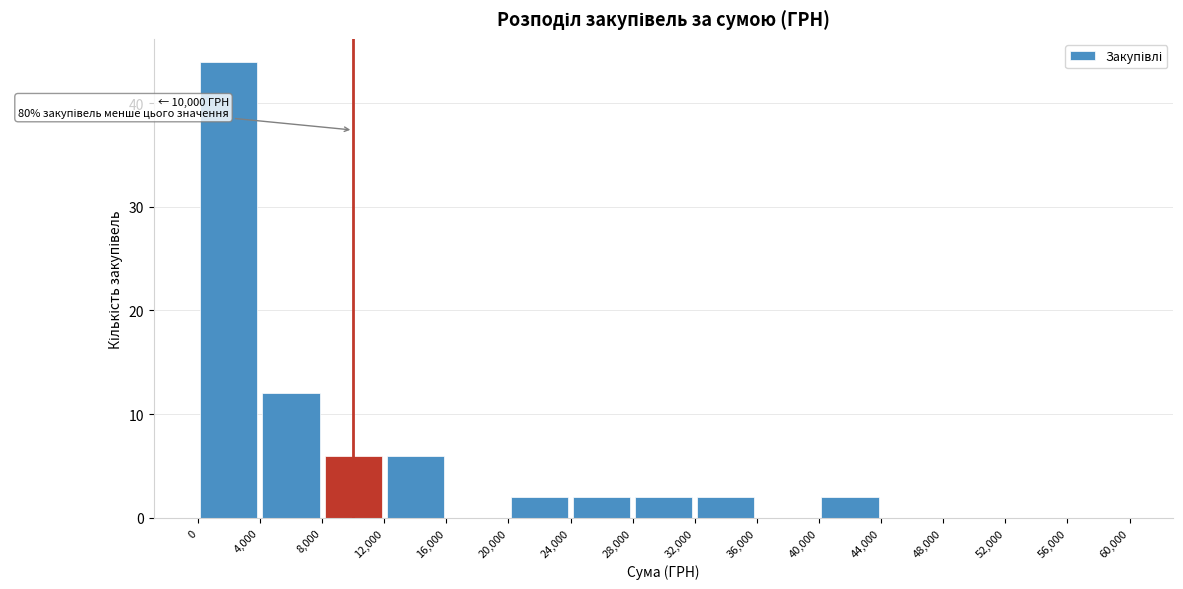

Which range on the x-axis has the tallest bar?

0 to 4,000